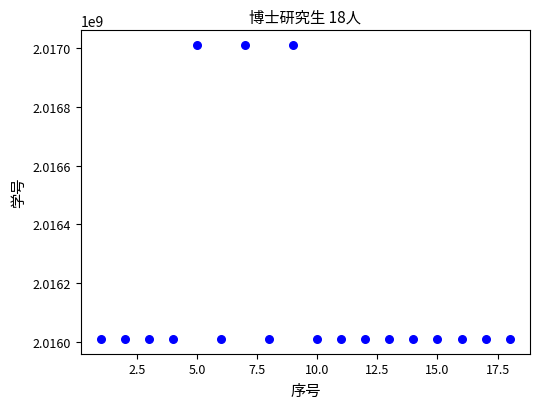

What is the range of X values (max minus min)?

17